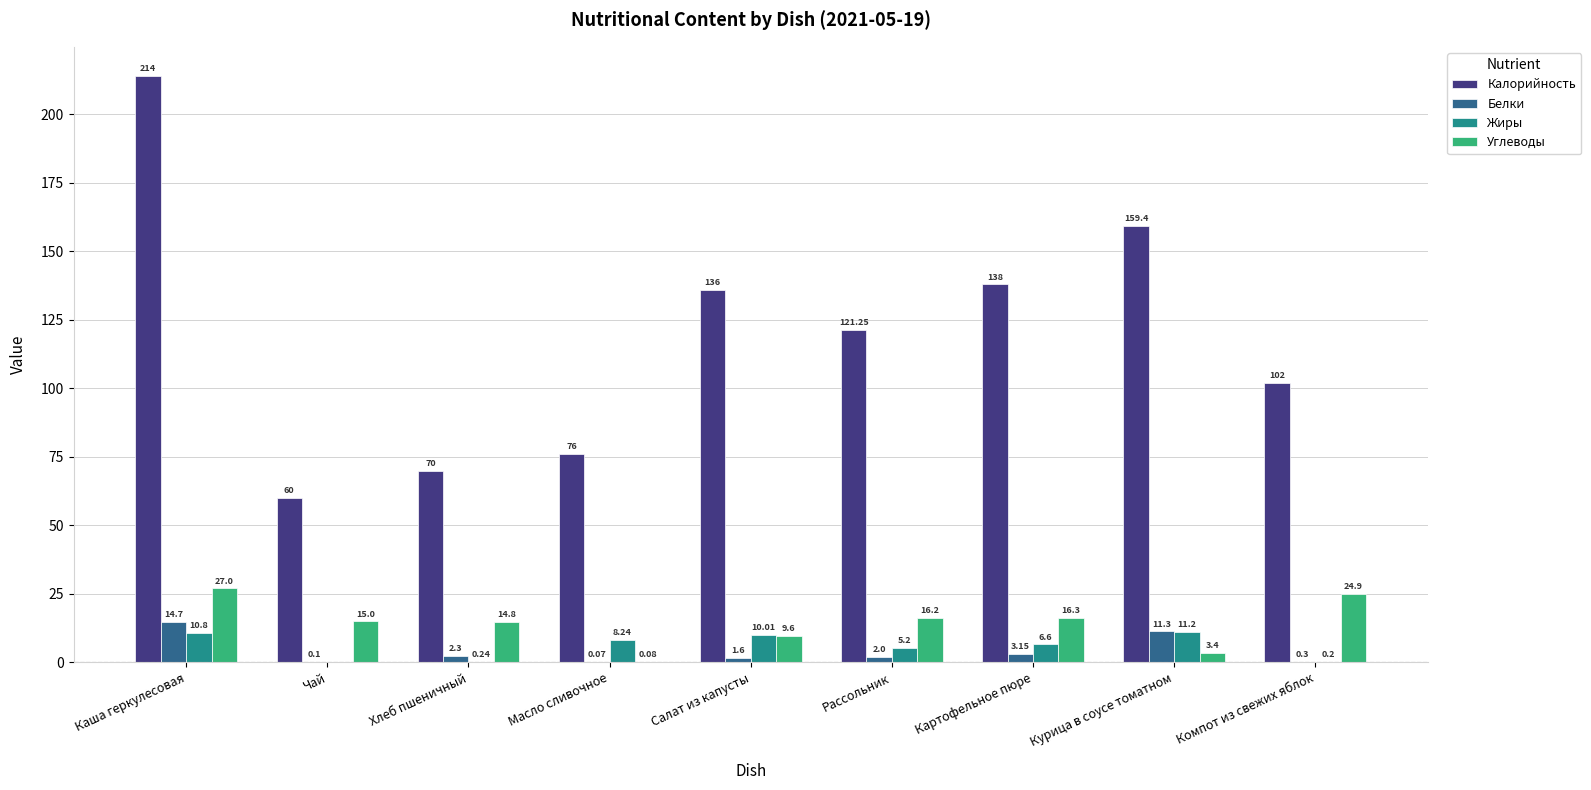

What is the sum of the Углеводы values at Чай and Компот из свежих яблок?

39.9